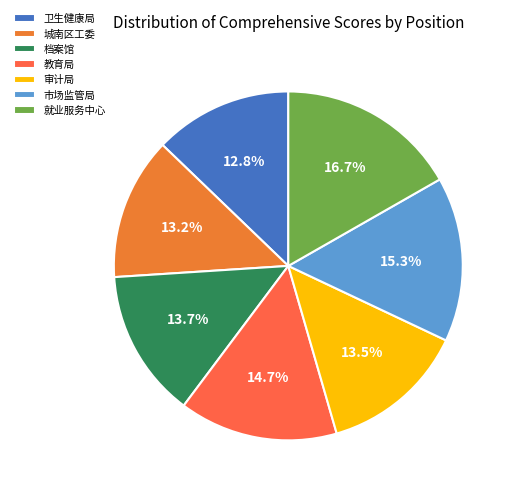

To the nearest percent, what is the difference between the largest and smallest slice percentages?

4%